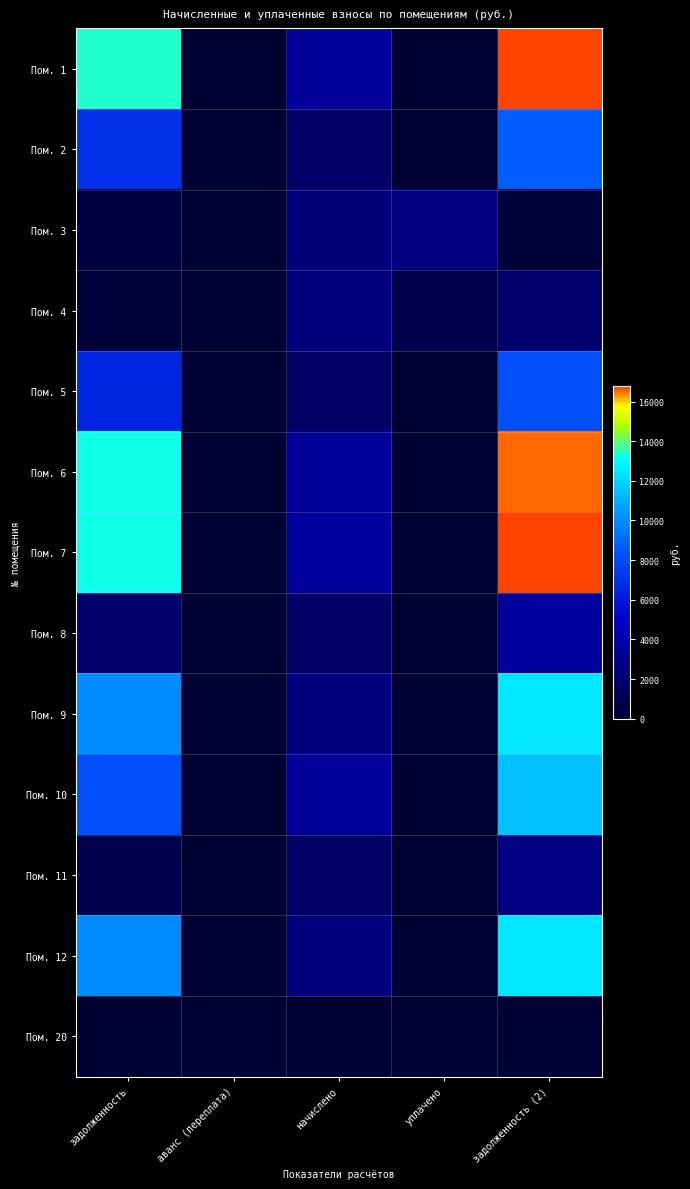

Reading right to left, list all the values displayed in this chart.

Пом. 1: задолженность (2)=16769.8	уплачено=0.0	начислено=3387.4	аванс (переплата)=0.0	задолженность=13382.4
Пом. 2: задолженность (2)=8709.7	уплачено=0.0	начислено=1759.3	аванс (переплата)=0.0	задолженность=6950.4
Пом. 3: задолженность (2)=265.4	уплачено=2610.0	начислено=2381.4	аванс (переплата)=0.0	задолженность=494.0
Пом. 4: задолженность (2)=1962.3	уплачено=840.0	начислено=2522.3	аванс (переплата)=0.0	задолженность=279.9
Пом. 5: задолженность (2)=8132.3	уплачено=0.0	начислено=1642.7	аванс (переплата)=0.0	задолженность=6489.6
Пом. 6: задолженность (2)=16553.3	уплачено=0.0	начислено=3343.7	аванс (переплата)=0.0	задолженность=13209.6
Пом. 7: задолженность (2)=16721.7	уплачено=0.0	начислено=3512.1	аванс (переплата)=0.0	задолженность=13209.6
Пом. 8: задолженность (2)=3570.5	уплачено=0.0	начислено=1691.3	аванс (переплата)=0.0	задолженность=1879.2
Пом. 9: задолженность (2)=12487.1	уплачено=0.0	начислено=2522.3	аванс (переплата)=0.0	задолженность=9964.8
Пом. 10: задолженность (2)=11476.3	уплачено=0.0	начислено=3343.7	аванс (переплата)=0.0	задолженность=8132.6
Пом. 11: задолженность (2)=2660.8	уплачено=0.0	начислено=1710.7	аванс (переплата)=0.0	задолженность=950.1
Пом. 12: задолженность (2)=12487.1	уплачено=0.0	начислено=2522.3	аванс (переплата)=0.0	задолженность=9964.8
Пом. 20: задолженность (2)=0.0	уплачено=0.0	начислено=0.0	аванс (переплата)=0.0	задолженность=0.0